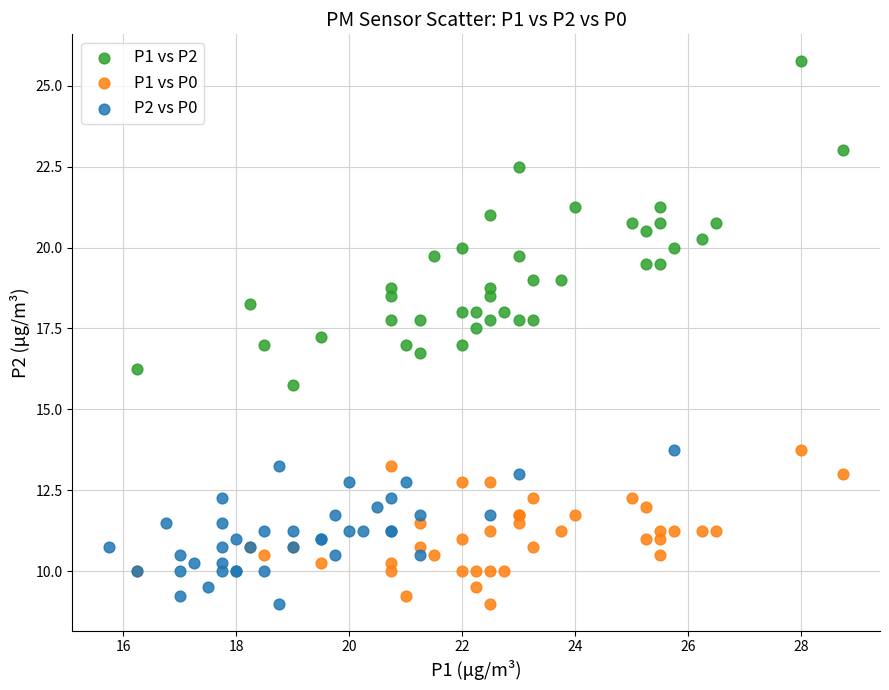

Which series reaches the maximum Y coordinate?

P1 vs P2